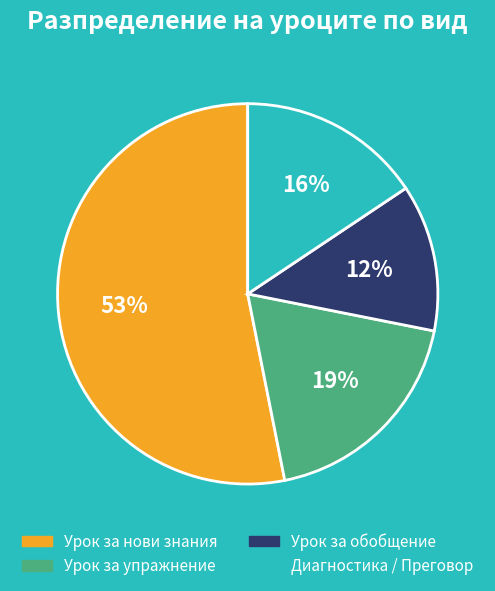

Does Урок за обобщение represent more than half of the total?

No